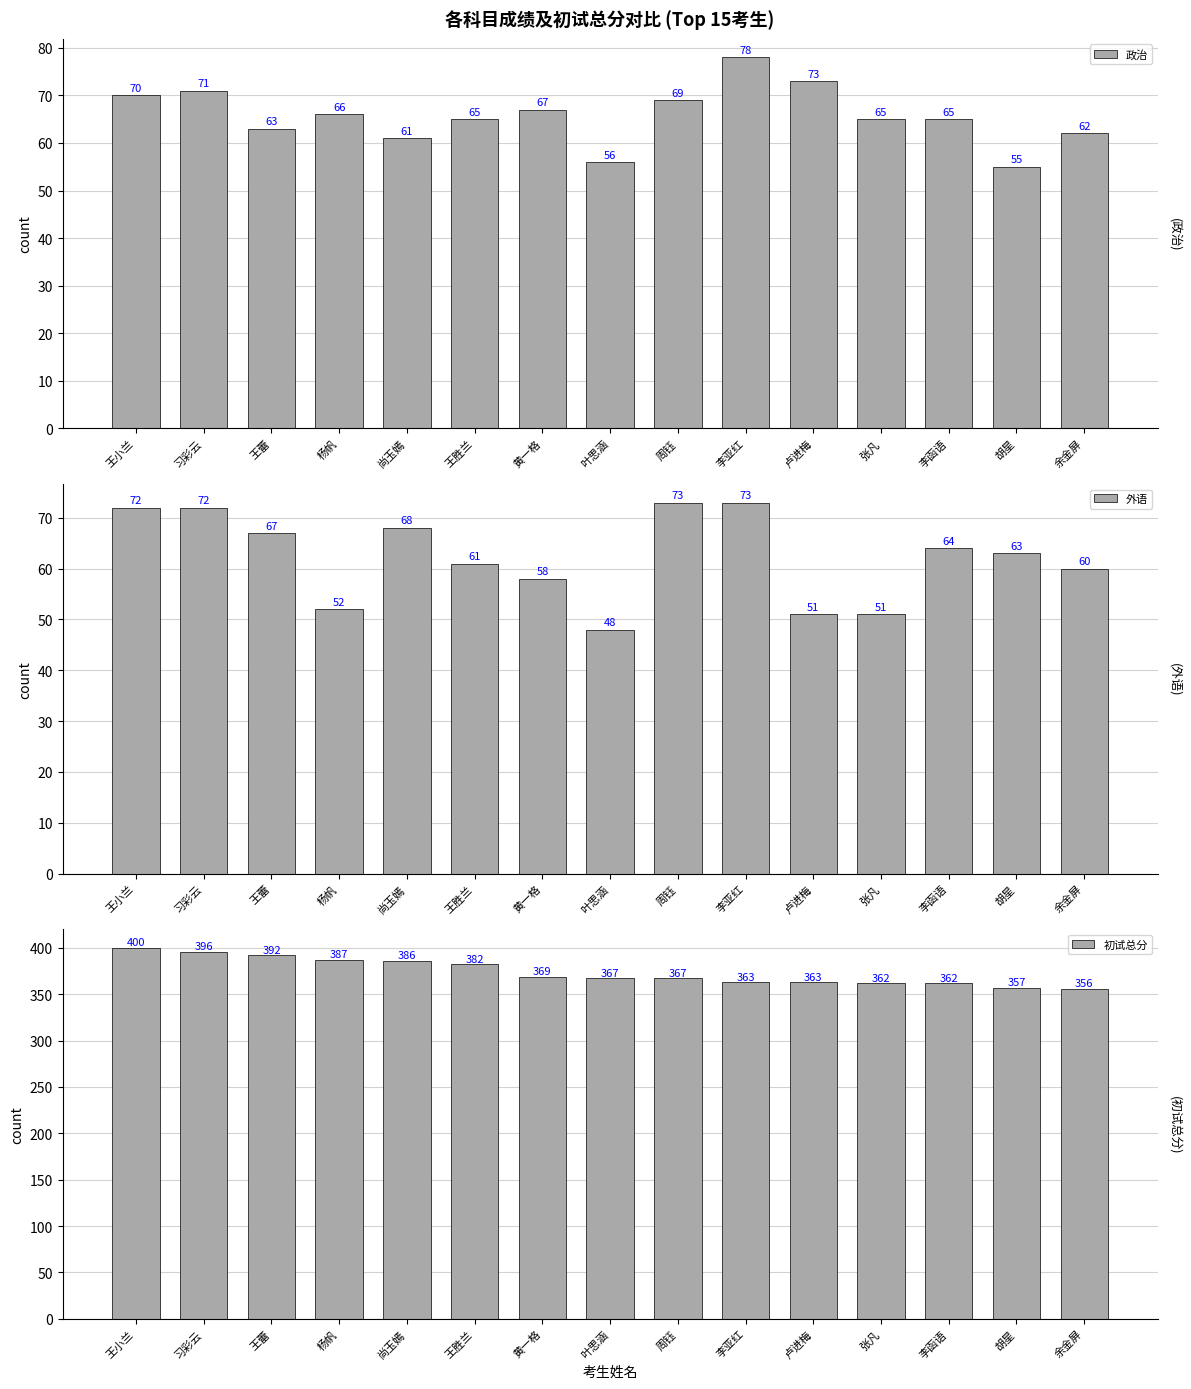

True or false: 外语 has a value of 88 at 王胜兰.

False